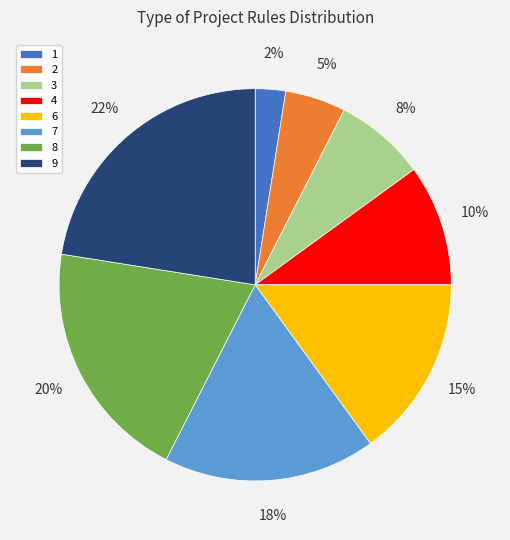

To the nearest percent, what percentage of the pie is 6?

15%